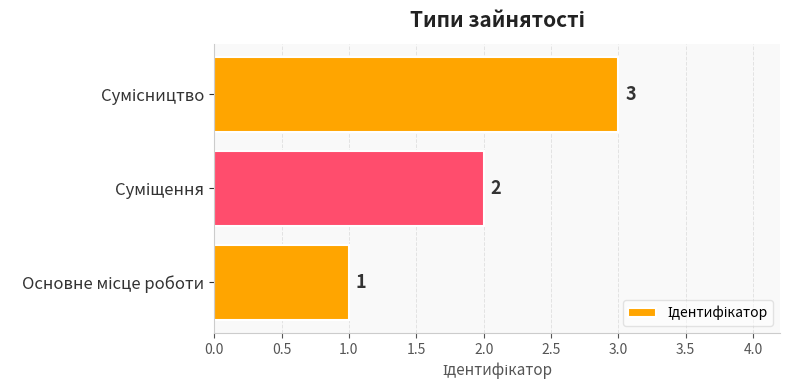

Count the values in the range 1 to 3.

3